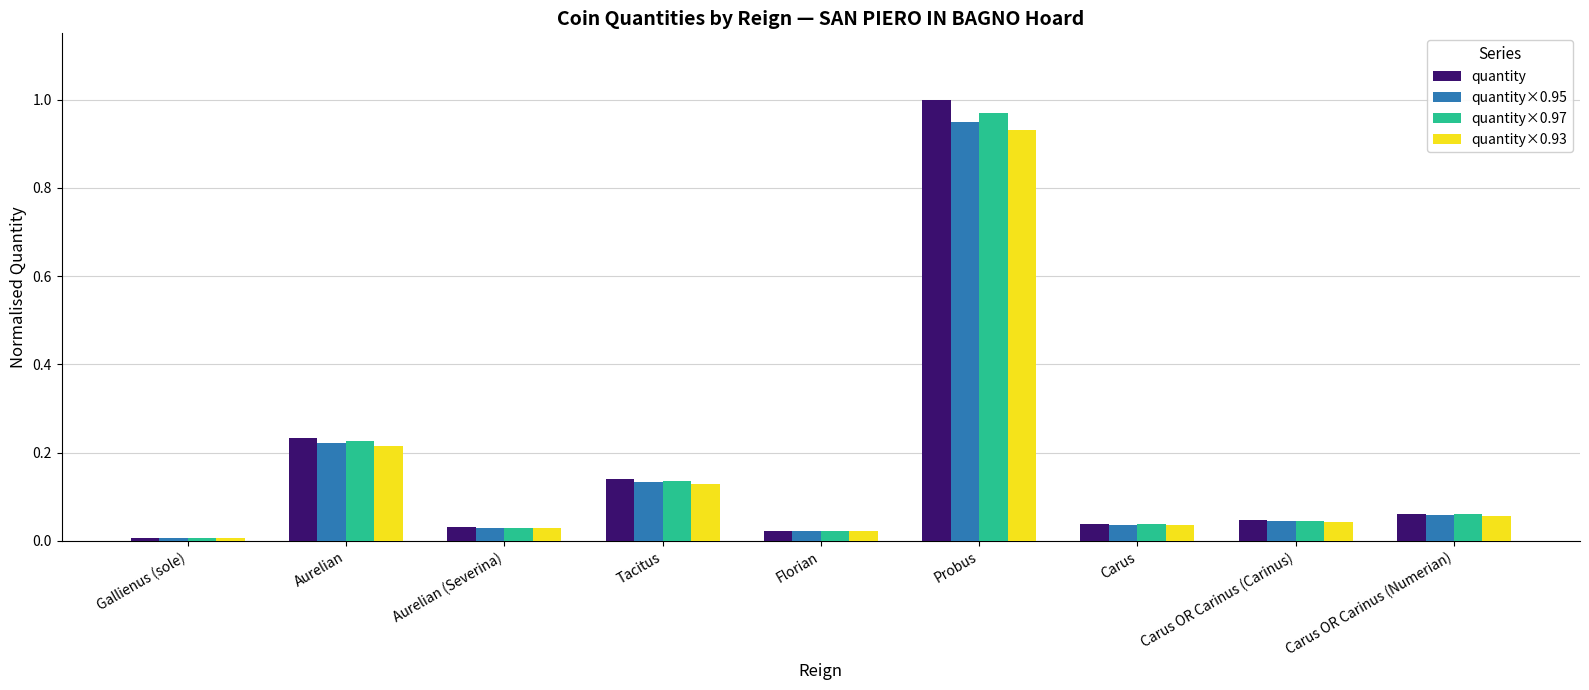

How many bars are there in each group?

4